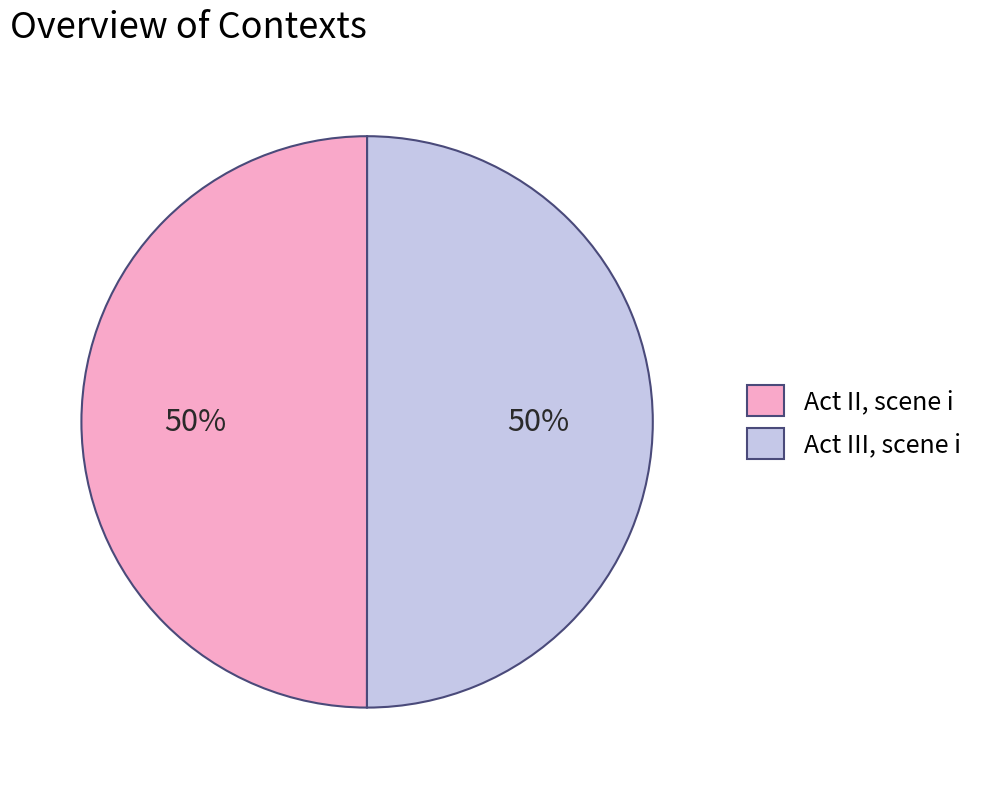

To the nearest percent, what is the combined percentage of Act III, scene i and Act II, scene i?

100%